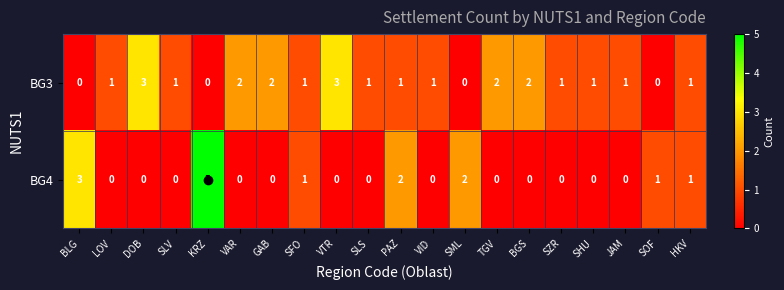

What is the difference between the maximum and second lowest values in the BG3 series?

3